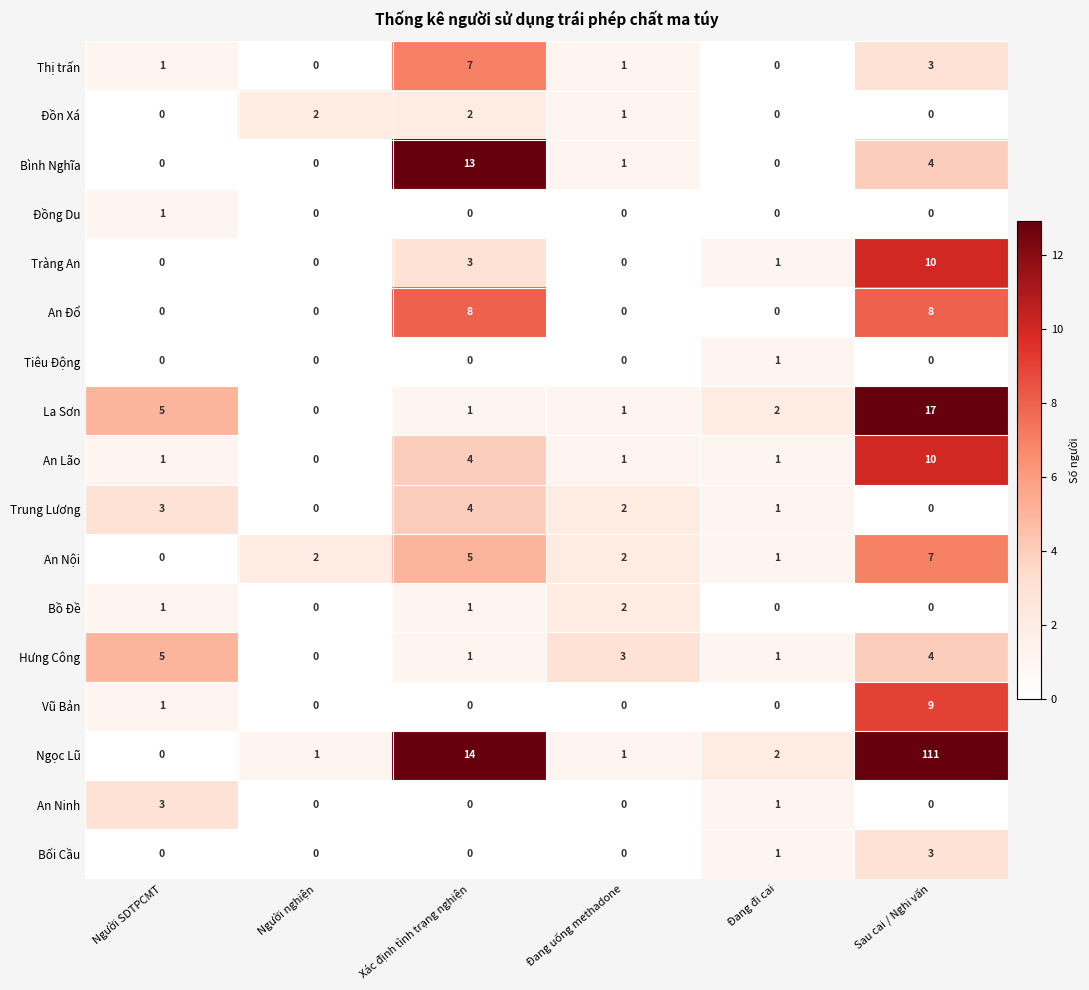

Which series changed the most between Người nghiện and Đang uống methadone?

Hưng Công